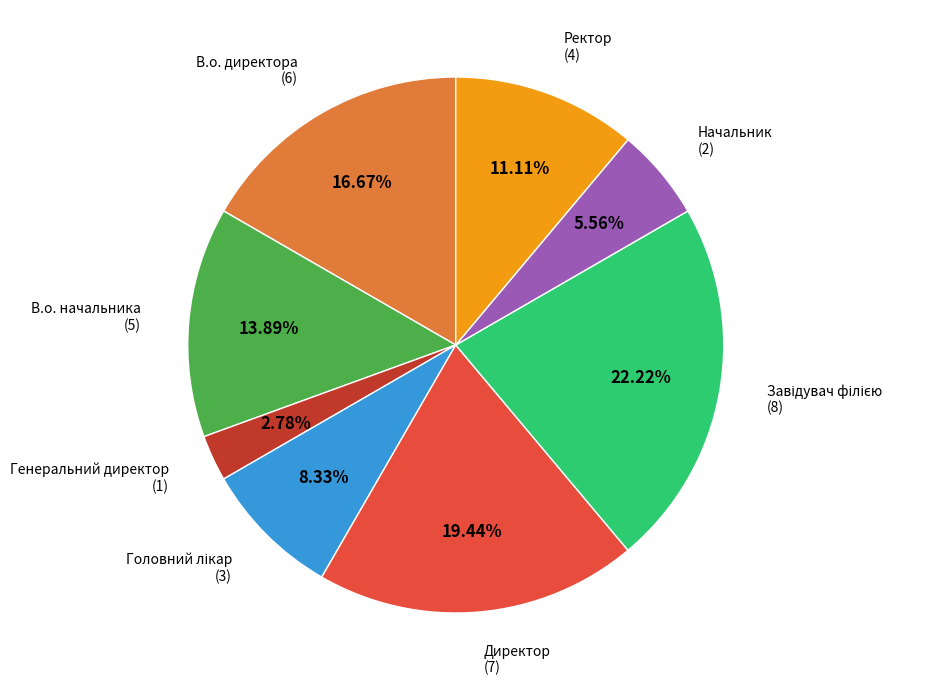

What is the ratio of the value at Ректор (4) to the value at Директор (7)?

0.6